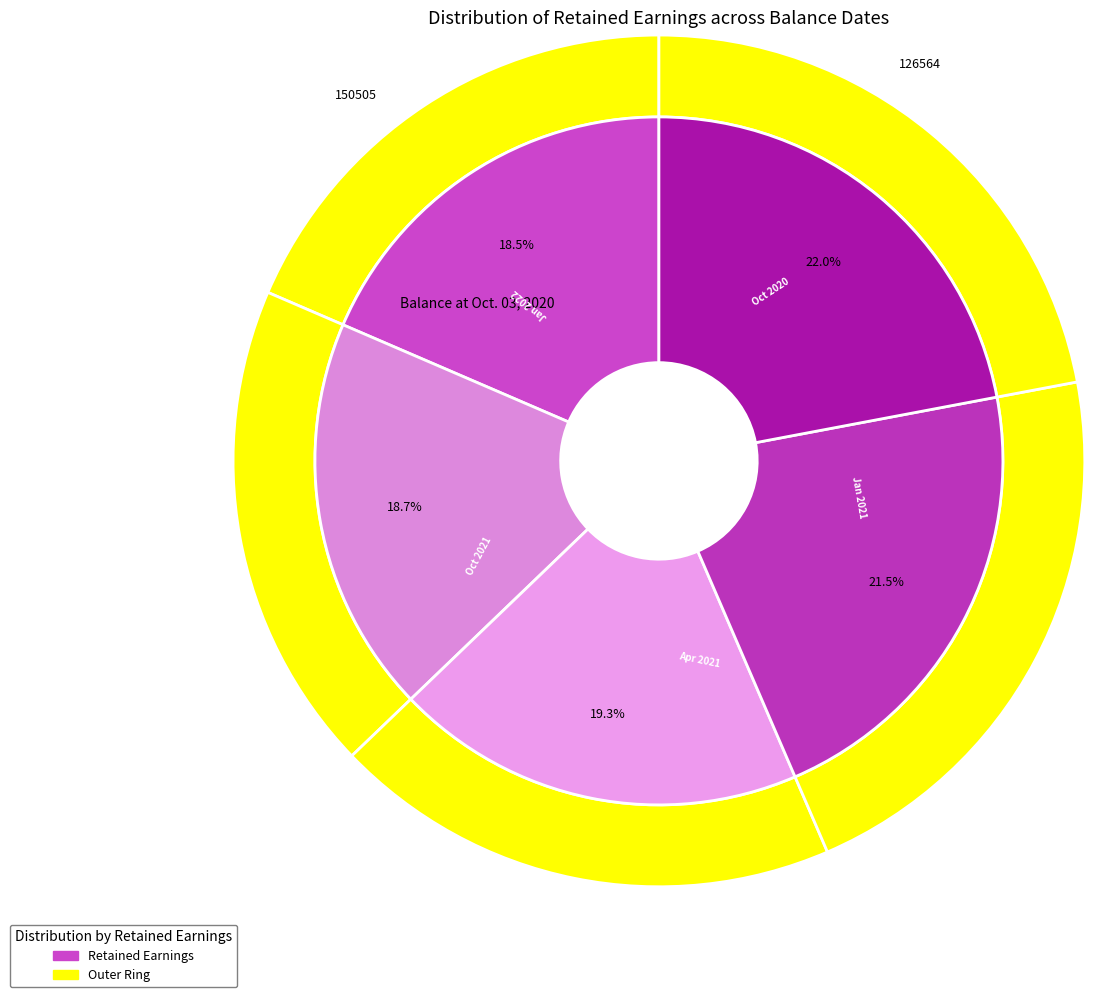

Count the number of slices in the pie.

5